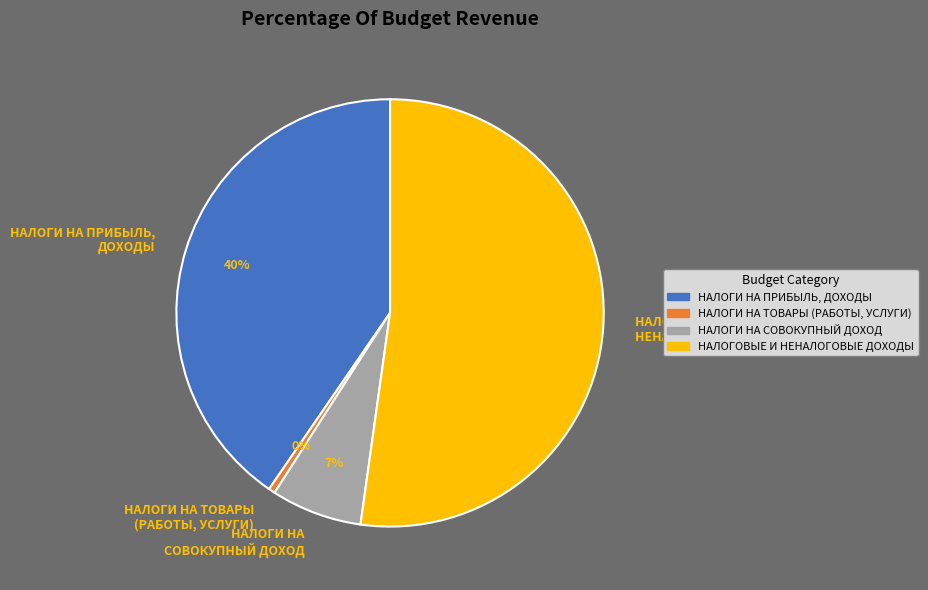

To the nearest percent, what is the combined percentage of НАЛОГИ НА ПРИБЫЛЬ, ДОХОДЫ and НАЛОГОВЫЕ И НЕНАЛОГОВЫЕ ДОХОДЫ?

93%